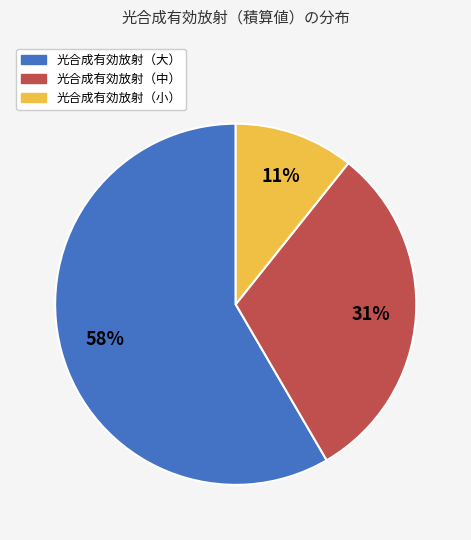

How many slices are in this pie chart?

3